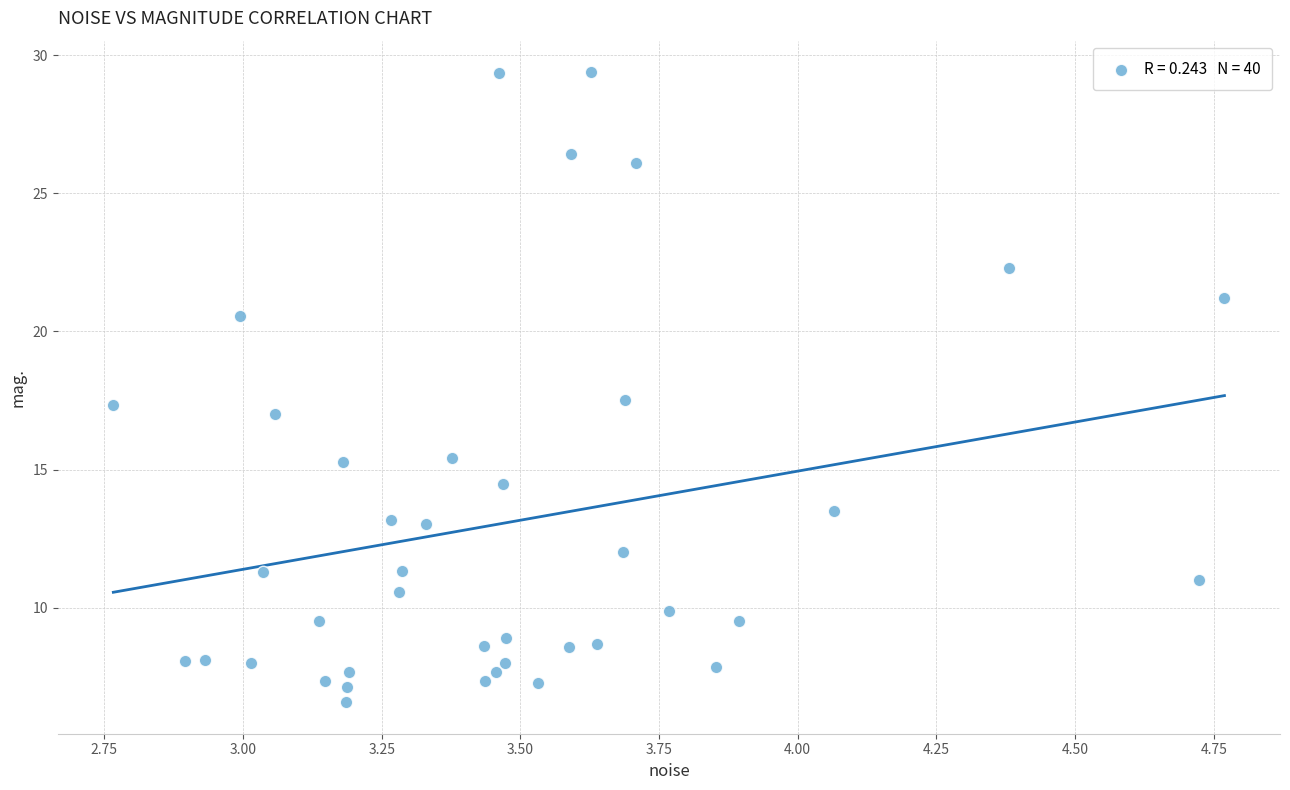

What is the range of X values (max minus min)?

2.0